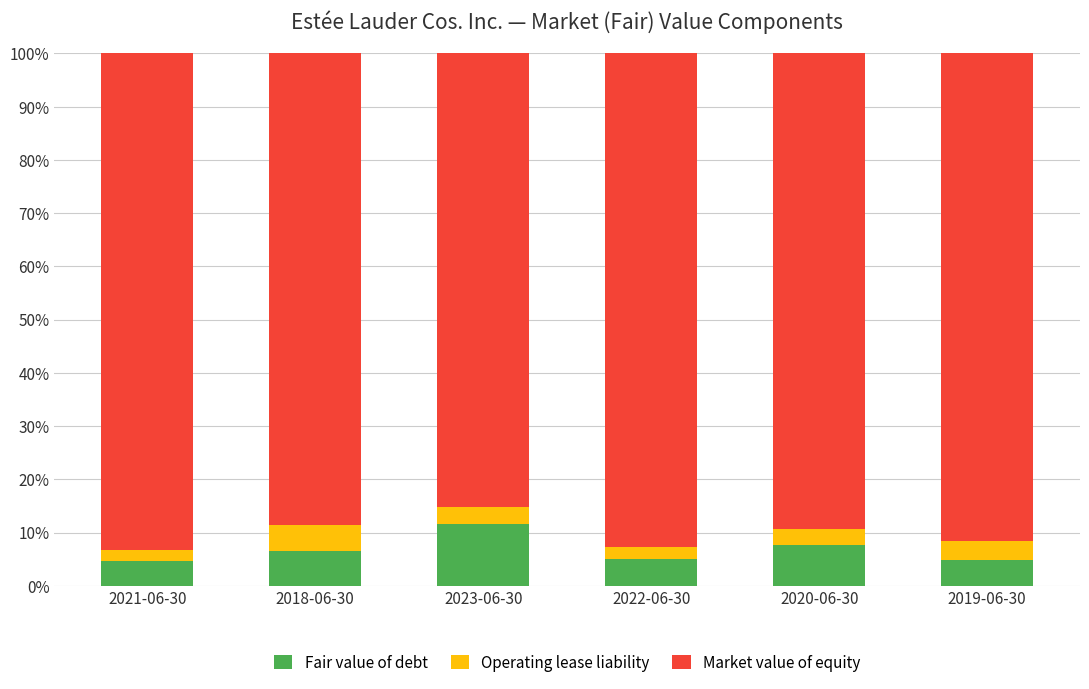

How many distinct data groups are displayed?

3